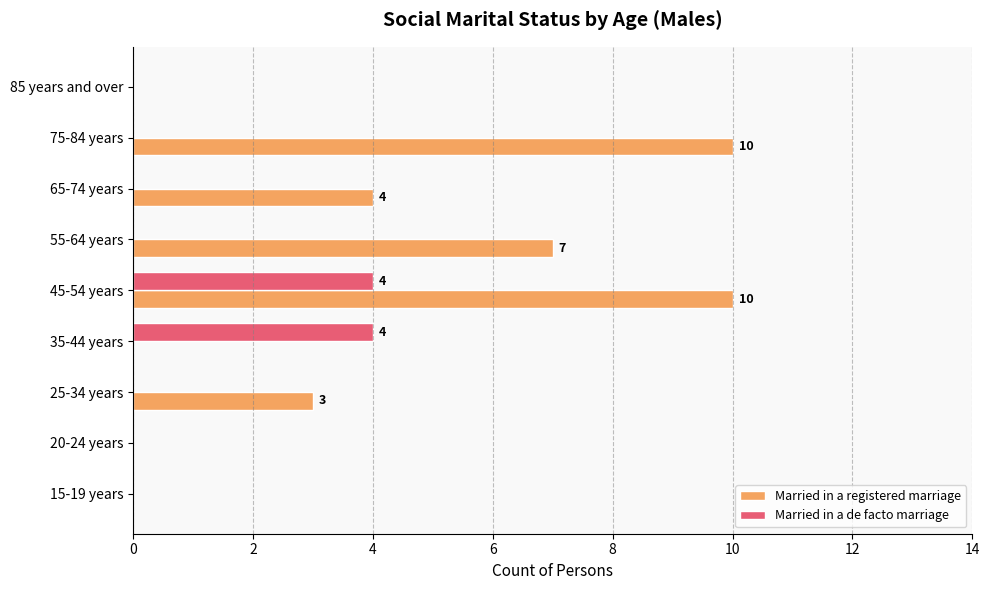

What is the sum of all Married in a registered marriage values?

34